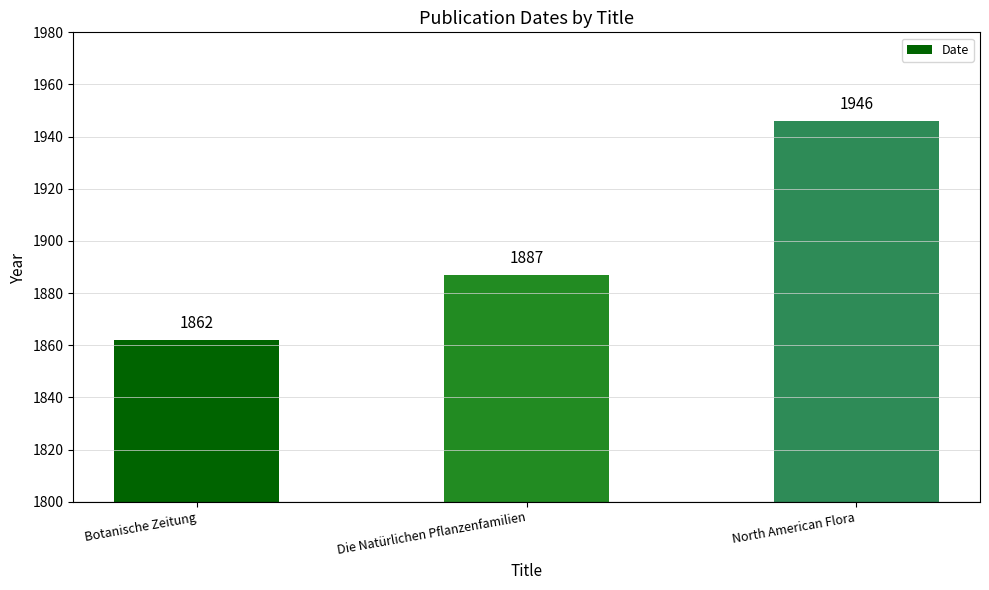

What position from the right is North American Flora?

1